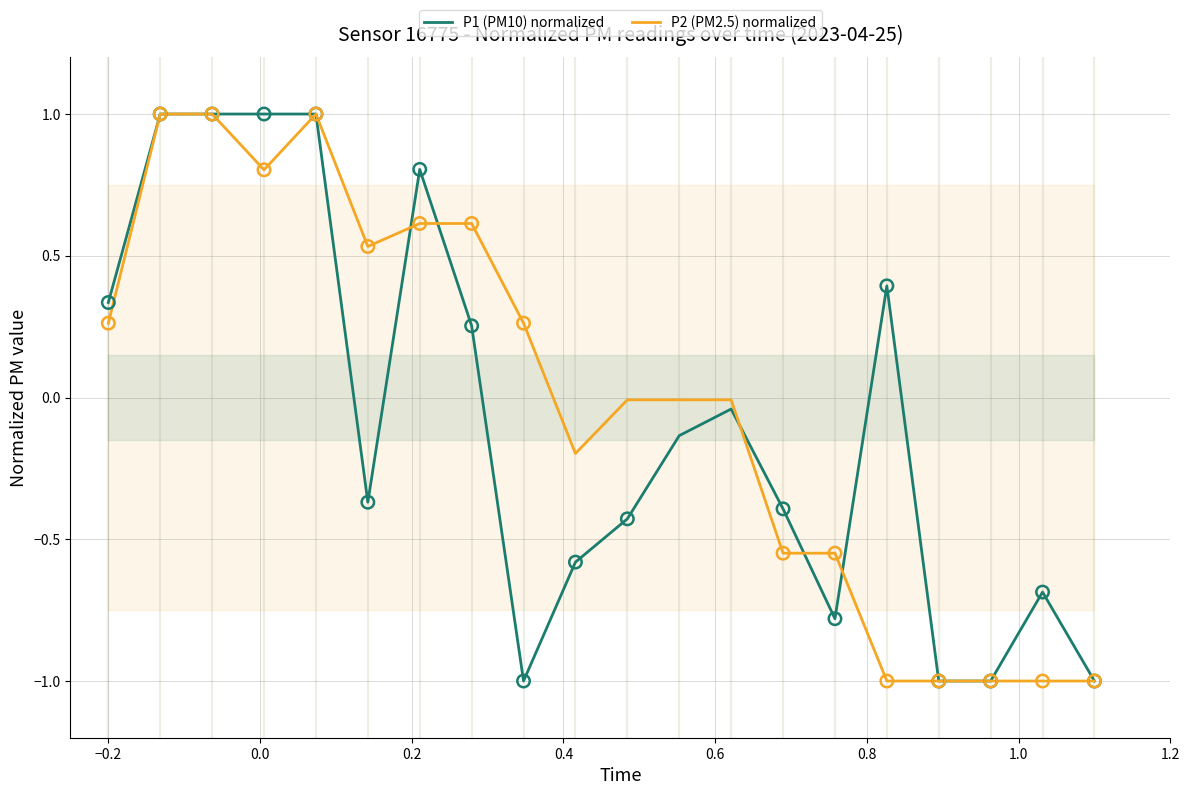

Which series has the largest Y range (max minus min)?

P1 (PM10) normalized